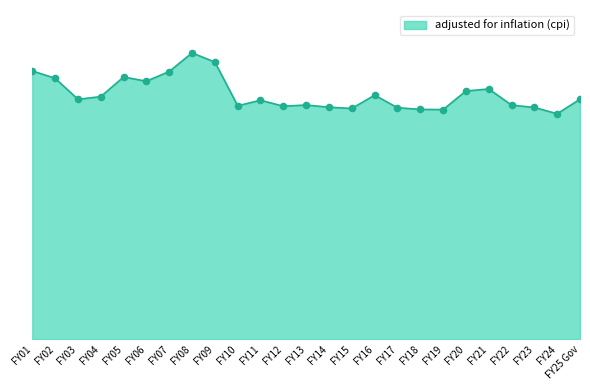

Which has a higher value, FY15 or FY13?

FY13